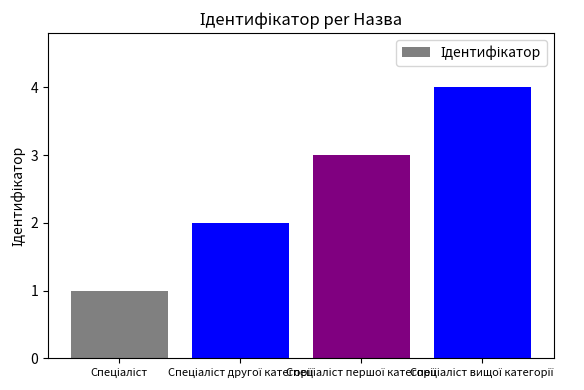

How many bars are there in total?

4